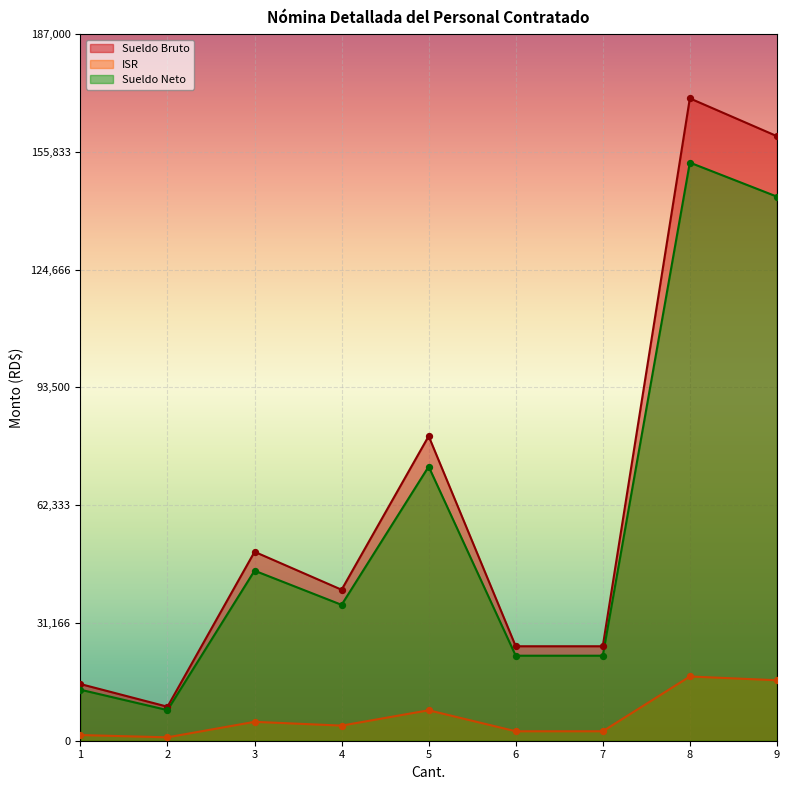

Which series has the largest Y range (max minus min)?

Sueldo Bruto